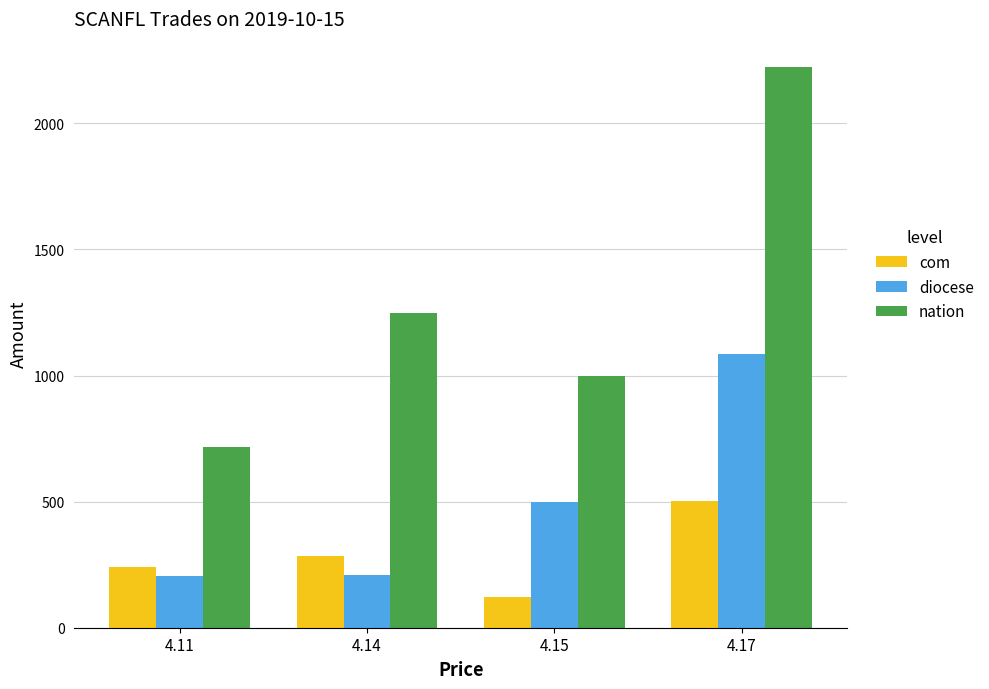

What is the value of the com bar at the 1st from the left?

240